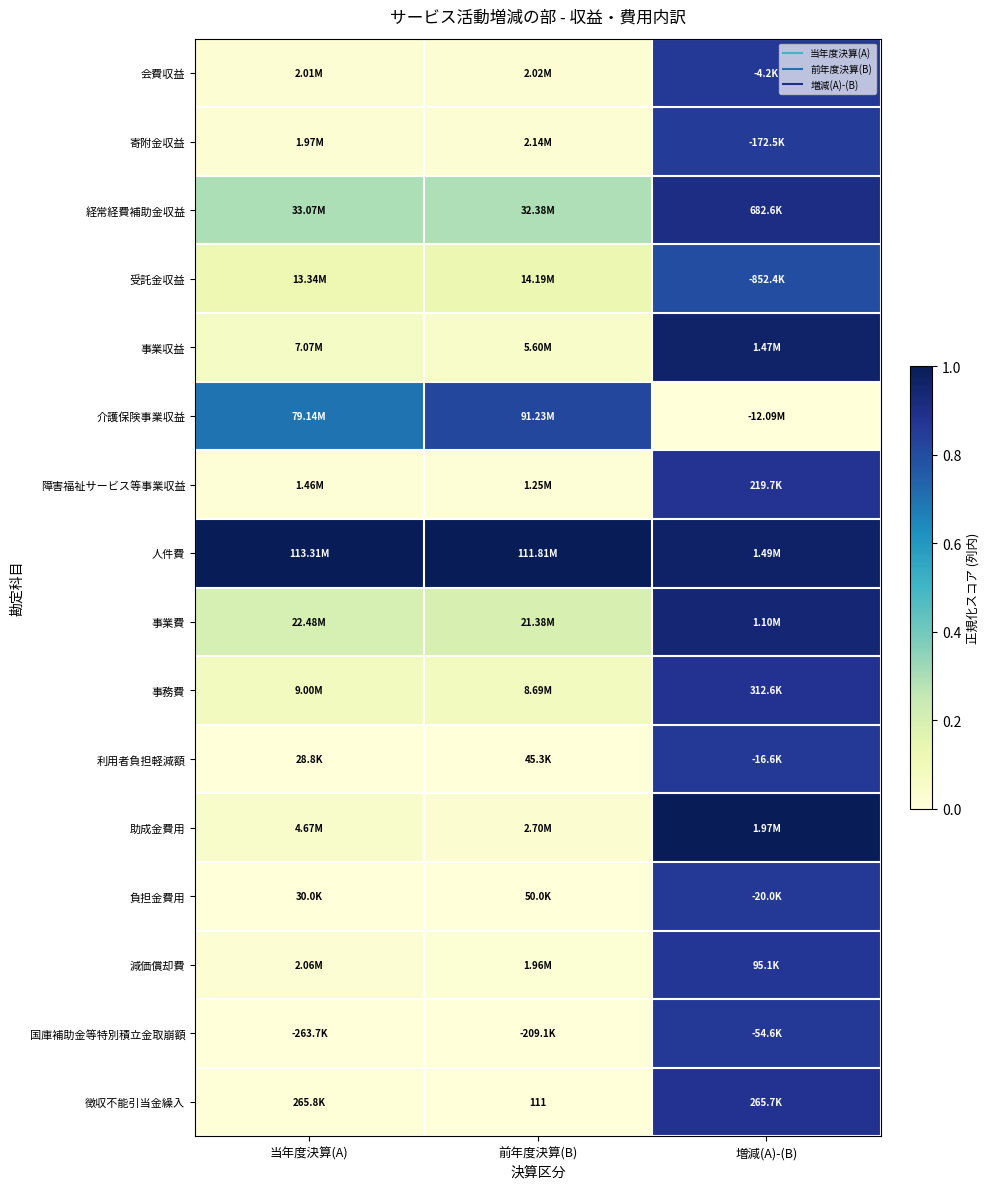

Between 増減(A)-(B) and 前年度決算(B), which is larger?

増減(A)-(B)